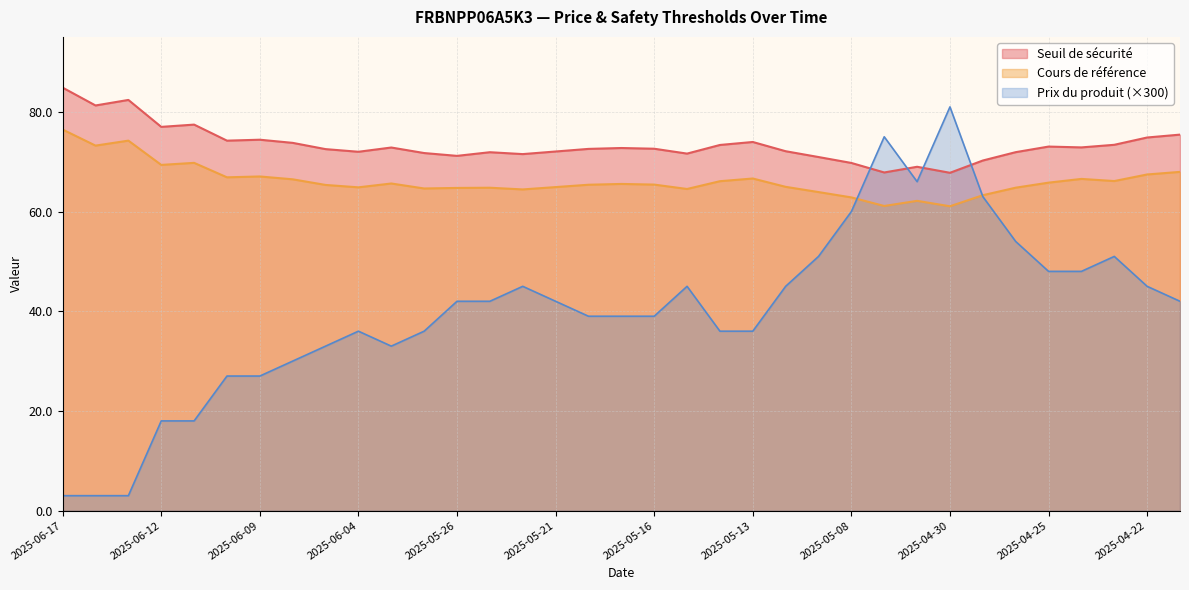

Where does the Prix du produit series first go above 42?

2025-05-26